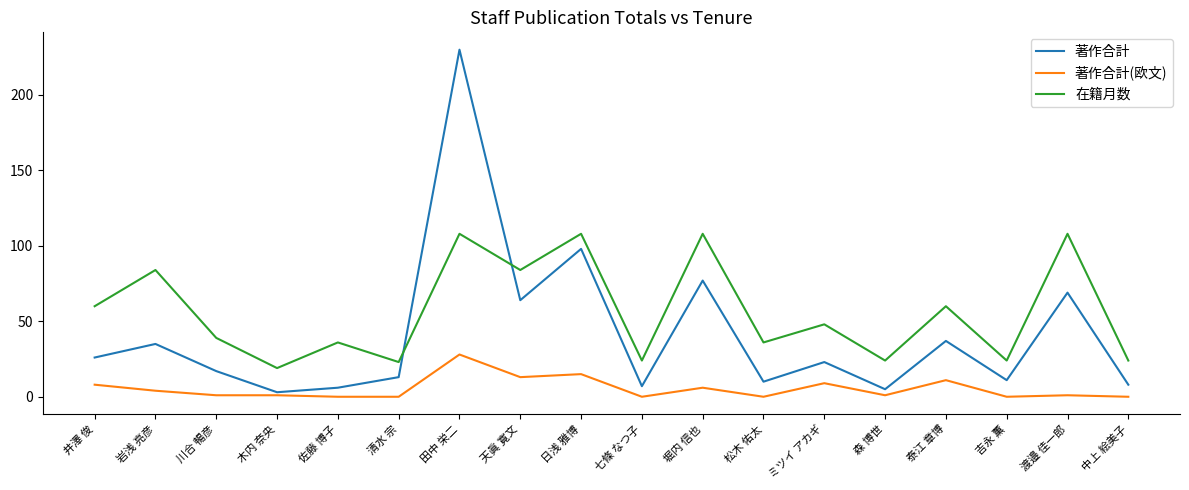

True or false: 著作合計(欧文) has more than 0 points higher than both neighbors.

True